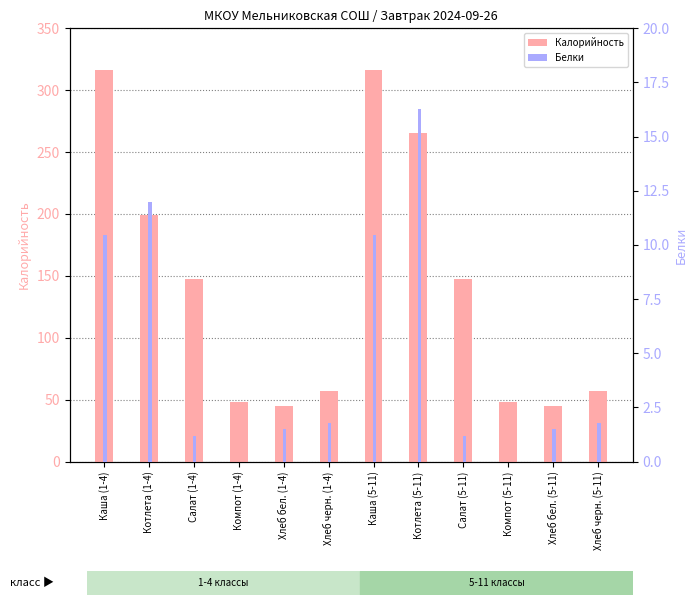

Between Хлеб черн. (1-4) and Салат (5-11), which is larger?

Салат (5-11)